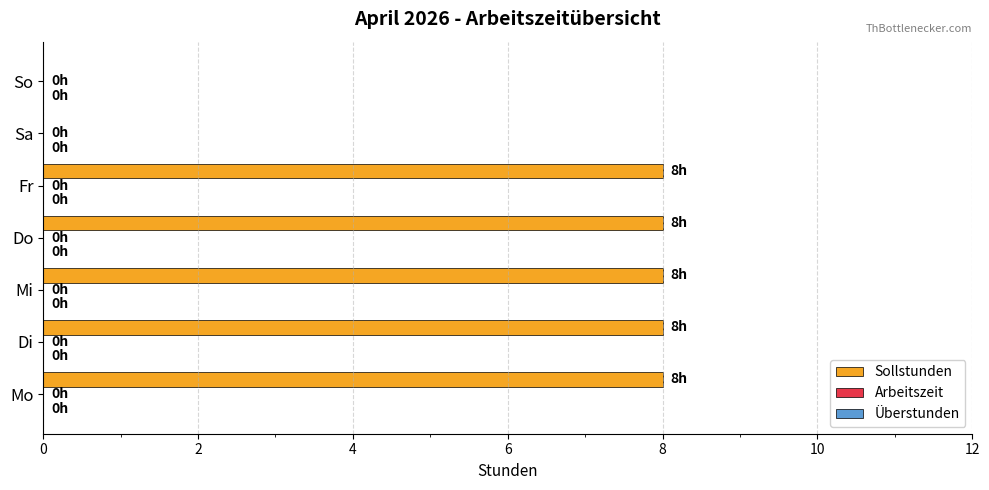

What is the sum of all values?

40